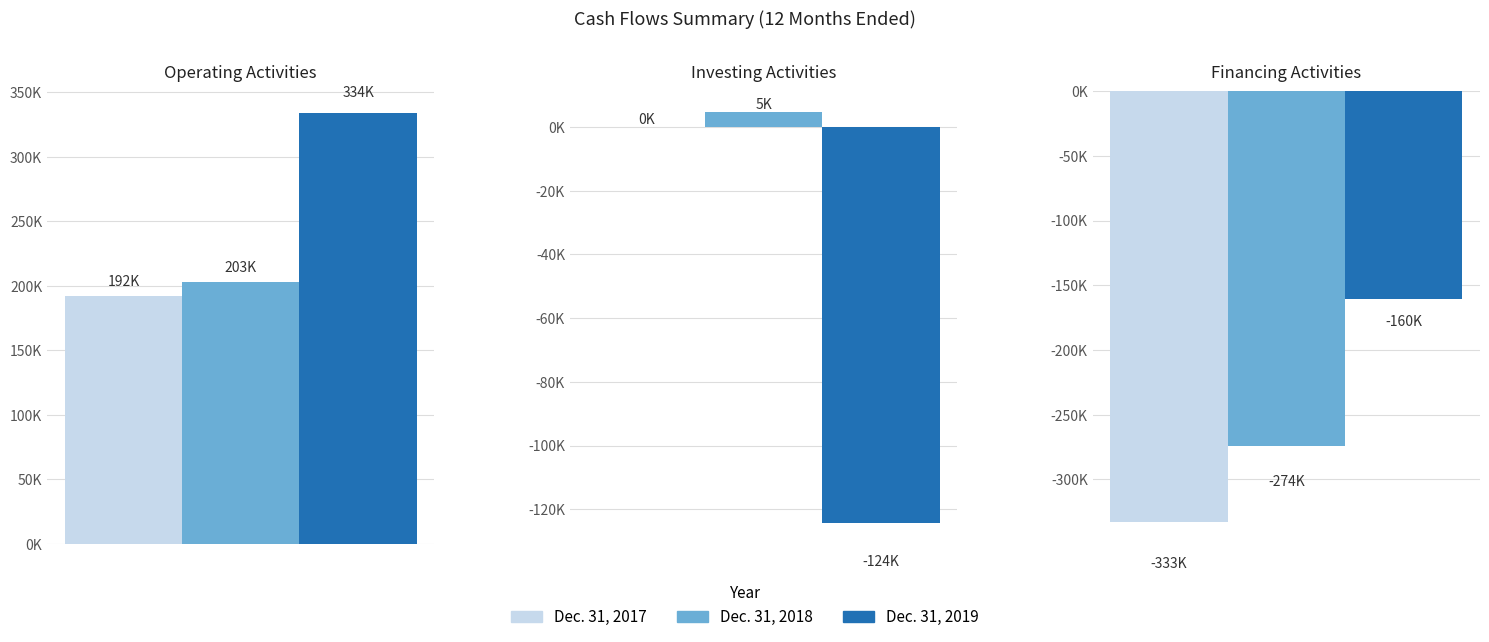

Rank the categories by Dec. 31, 2019 value from lowest to highest.

Financing Activities, Investing Activities, Operating Activities